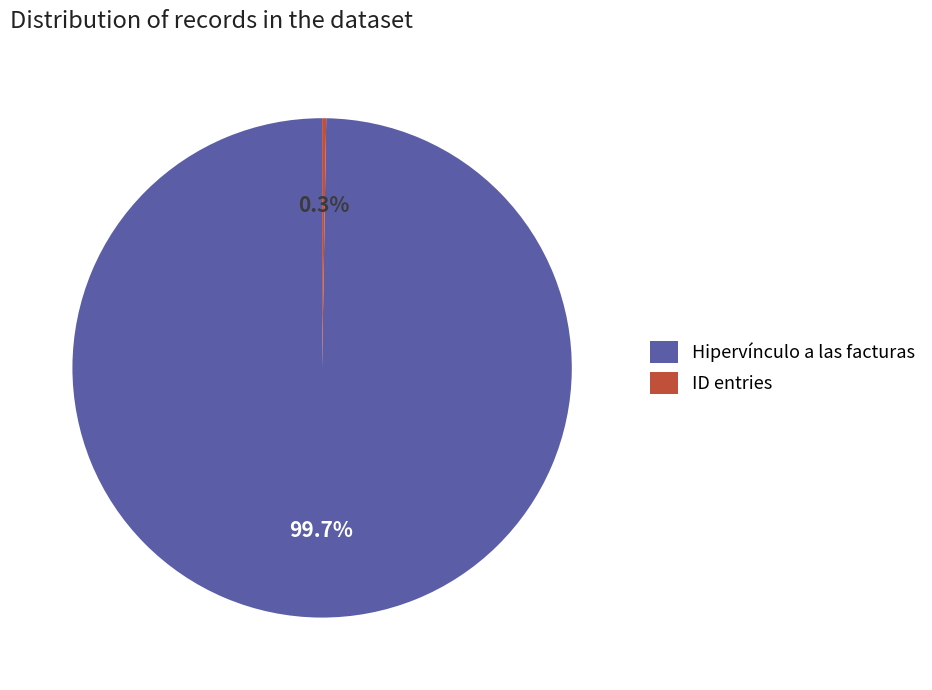

Which category has the biggest portion of the pie?

Hipervínculo a las facturas